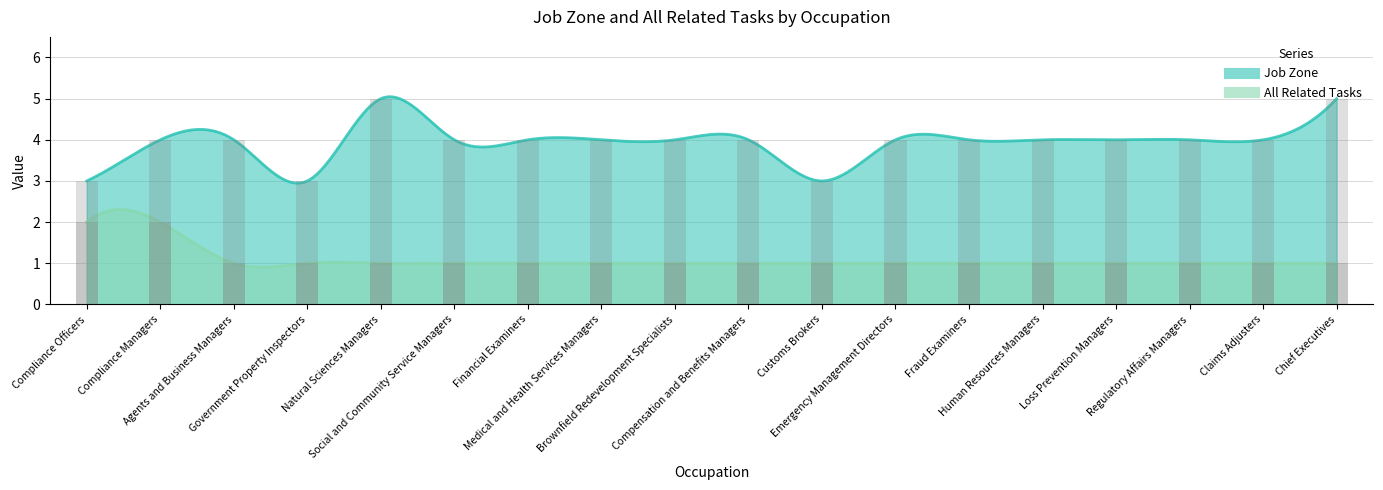

Rank the series by their average value, from lowest to highest.

All Related Tasks, Job Zone